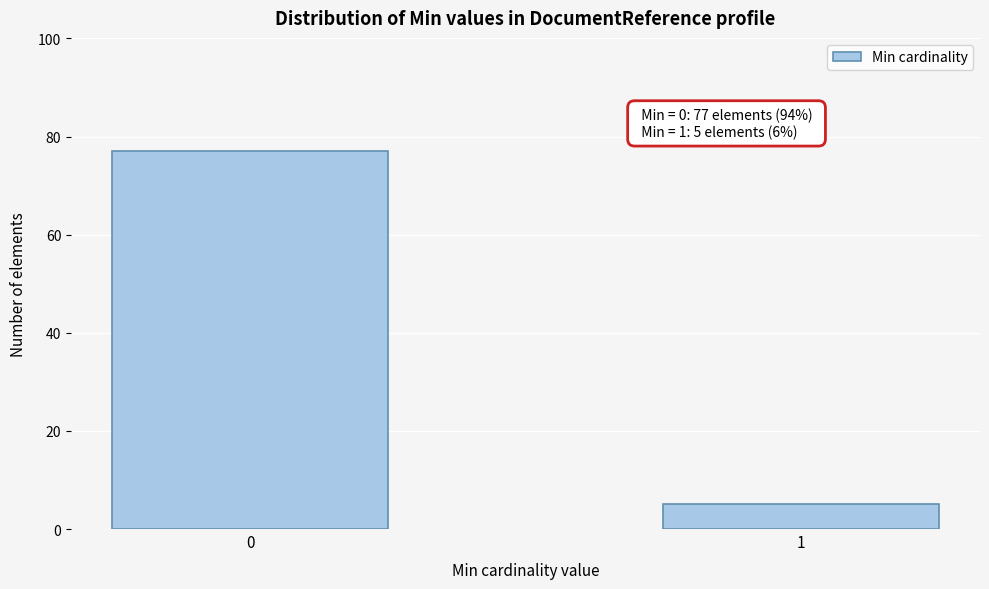

Reading left to right, what are all the values shown in this chart?

77	5